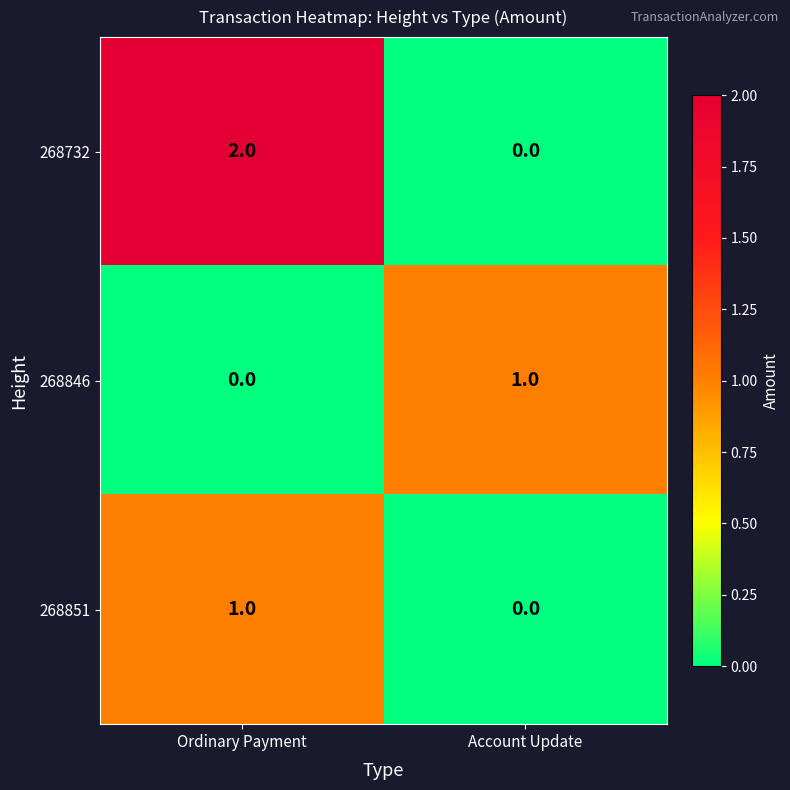

At which label does 268732 reach its peak?

Ordinary Payment